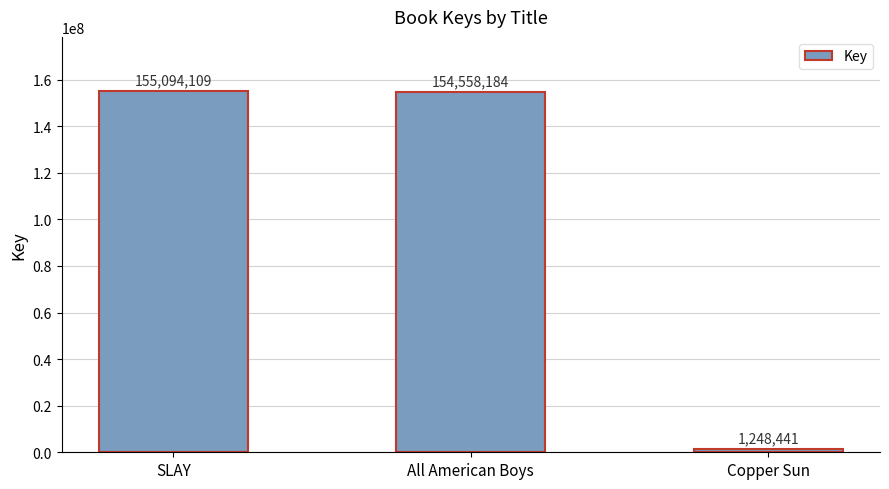

True or false: the data shows 154558184 at All American Boys.

True